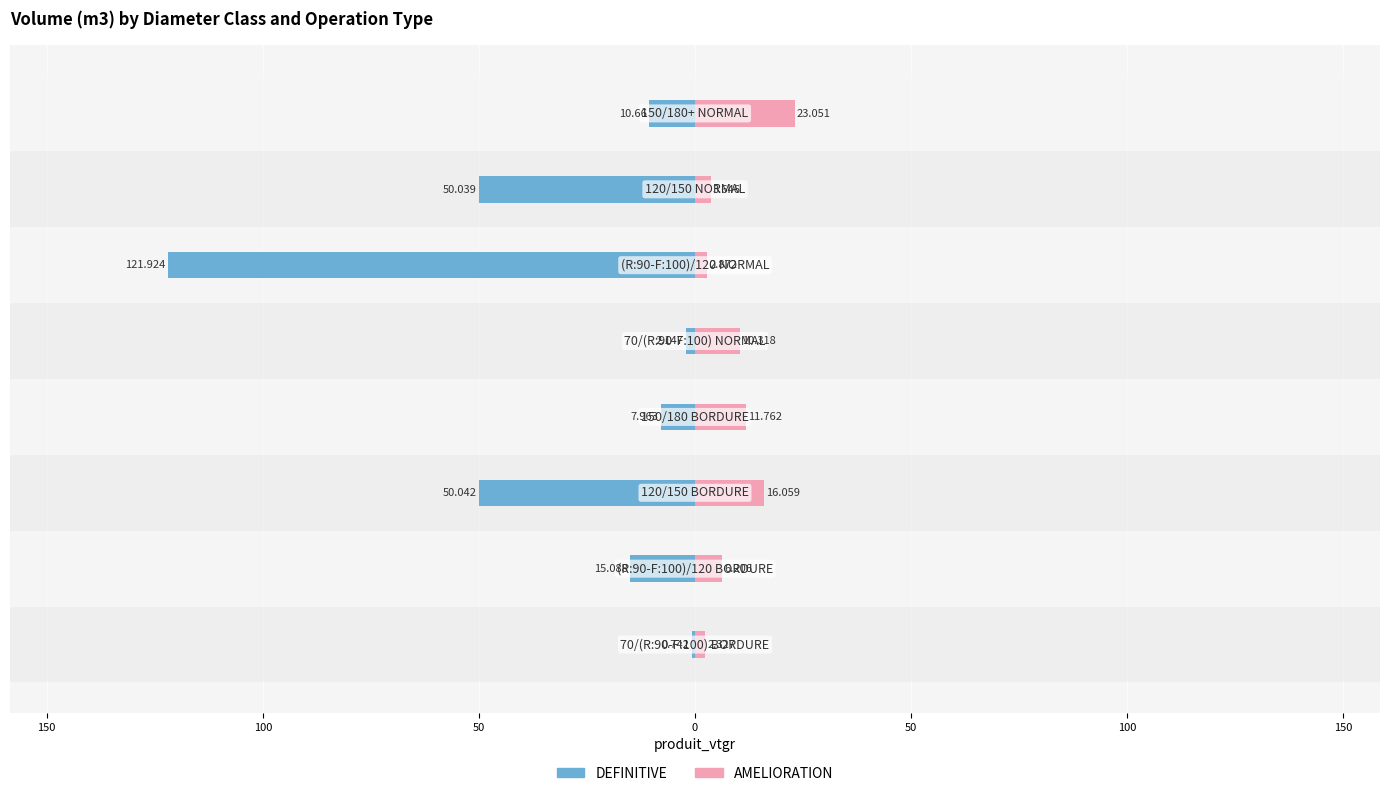

How many bars are there in total?

16